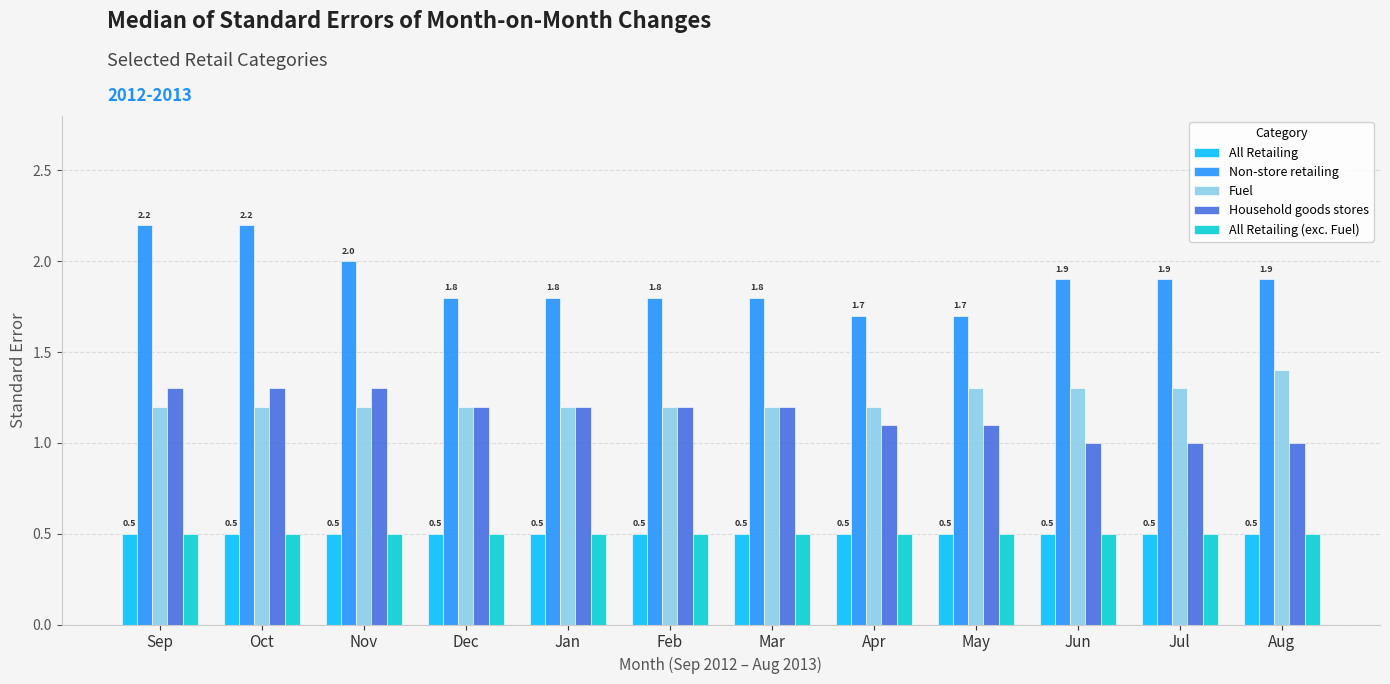

Read the Fuel value at Jul.

1.3